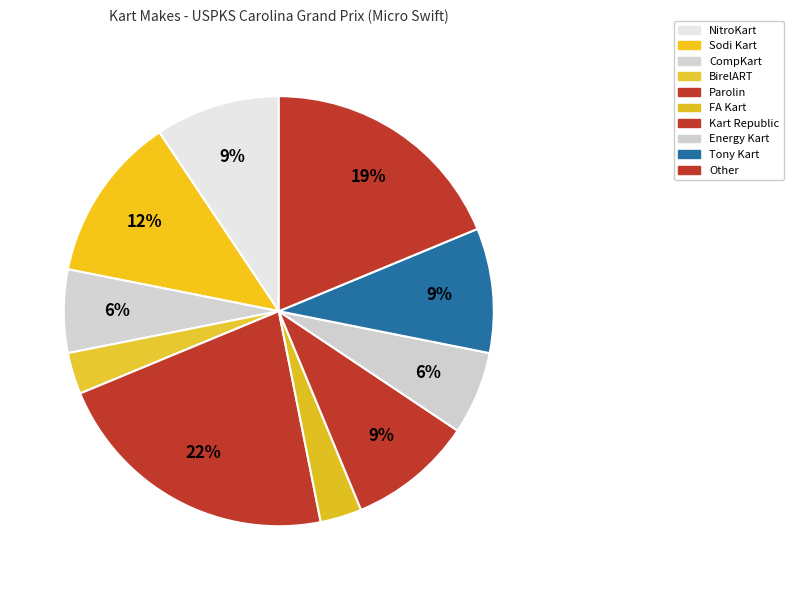

Do Other and FA Kart together represent more than half of the pie?

No